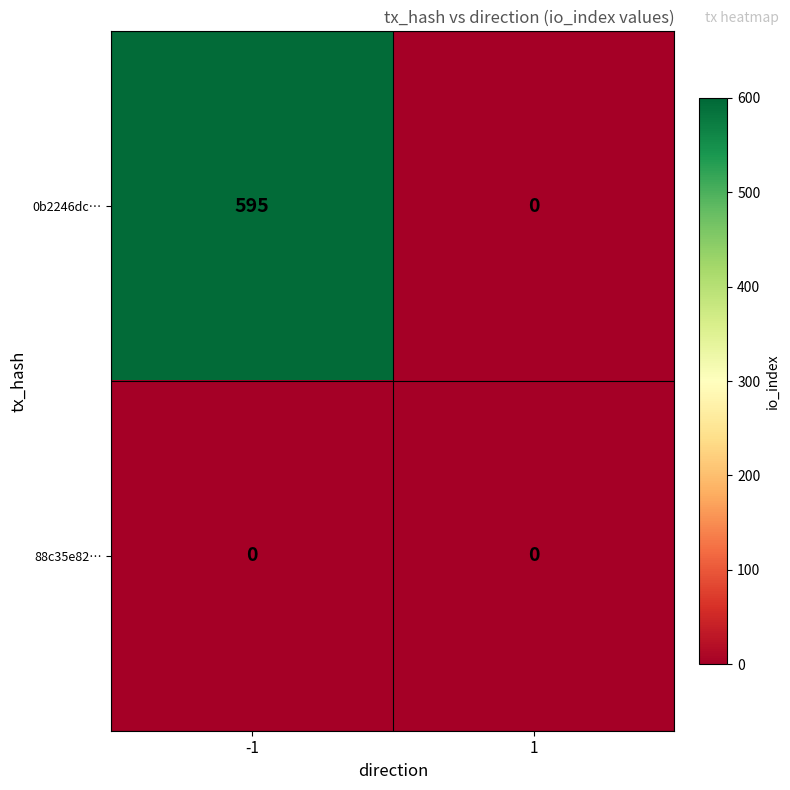

Is it true that 0b2246dc… equals 595 at -1?

True